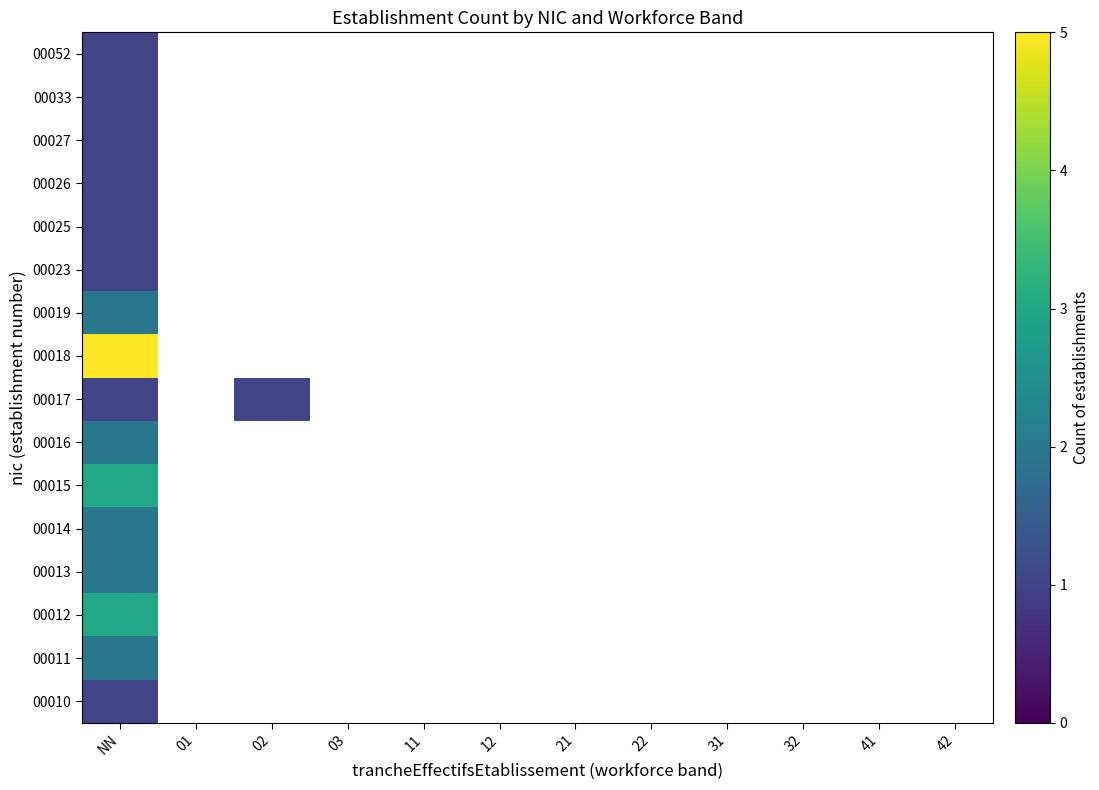

Rank the series by their maximum value, from highest to lowest.

00018, 00012, 00015, 00011, 00013, 00014, 00016, 00019, 00010, 00017, 00023, 00025, 00026, 00027, 00033, 00052